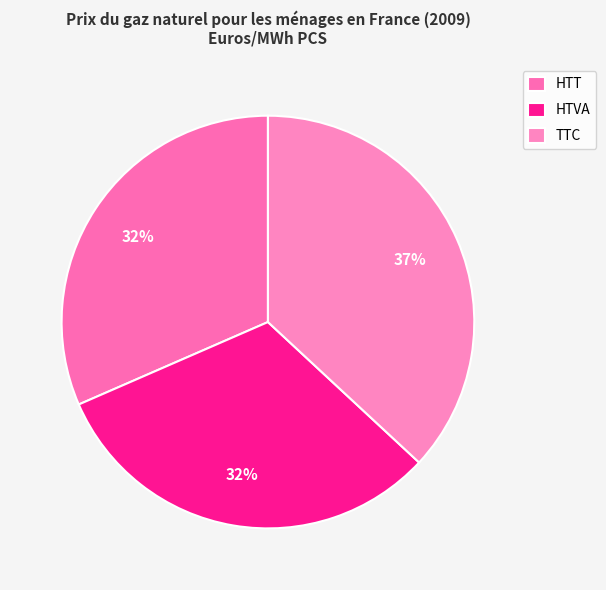

How many slices are in this pie chart?

3